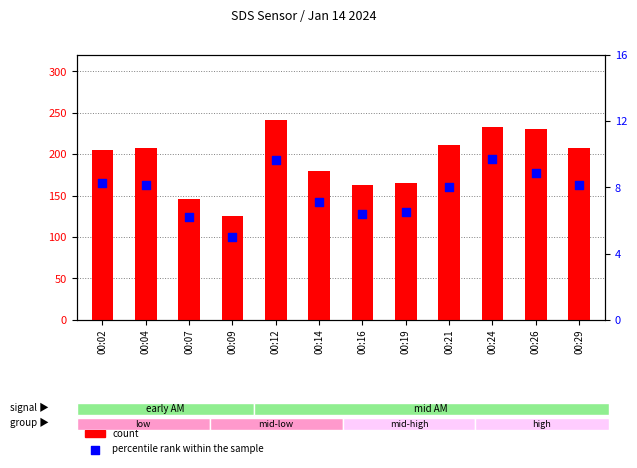

What is the total value across all series at 00:07?

152.6